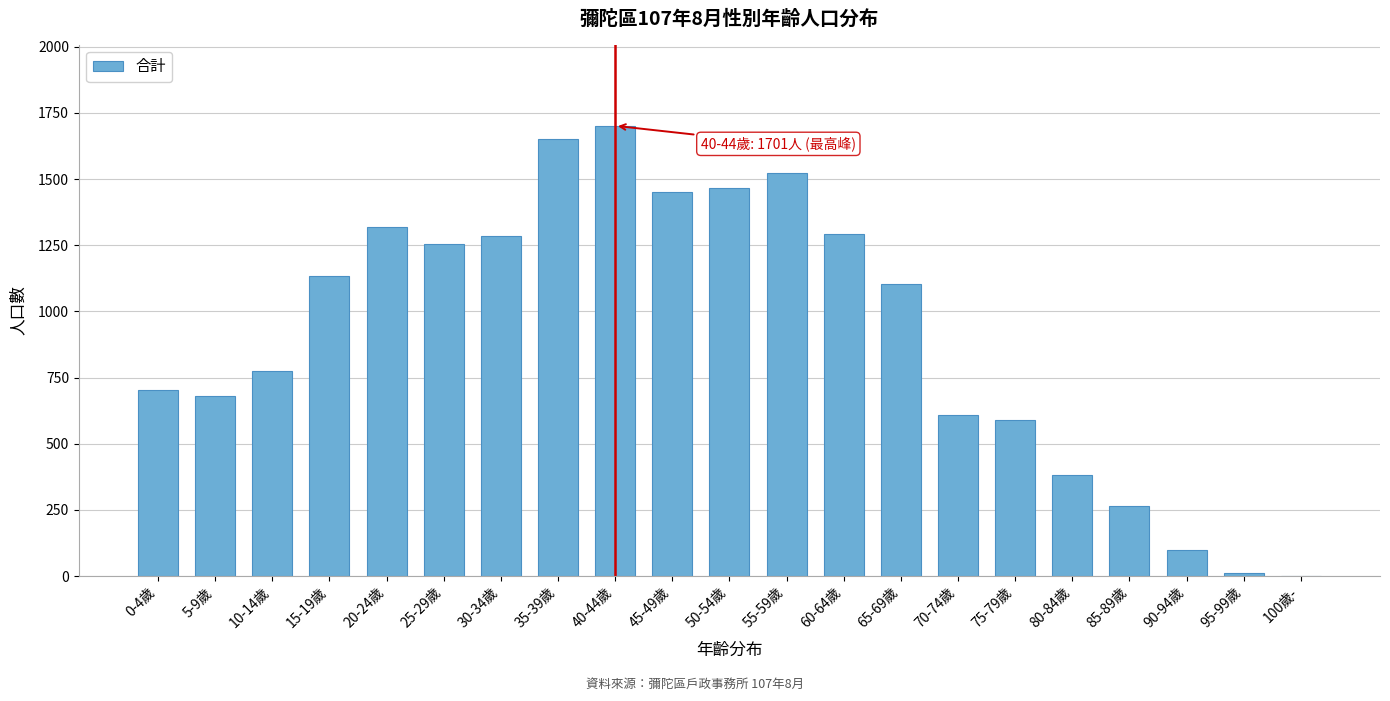

Reading left to right, list all the values displayed in this chart.

0-4歲=703	5-9歲=679	10-14歲=775	15-19歲=1132	20-24歲=1320	25-29歲=1256	30-34歲=1283	35-39歲=1650	40-44歲=1701	45-49歲=1451	50-54歲=1465	55-59歲=1521	60-64歲=1294	65-69歲=1104	70-74歲=610	75-79歲=588	80-84歲=383	85-89歲=266	90-94歲=99	95-99歲=12	100歲-=2